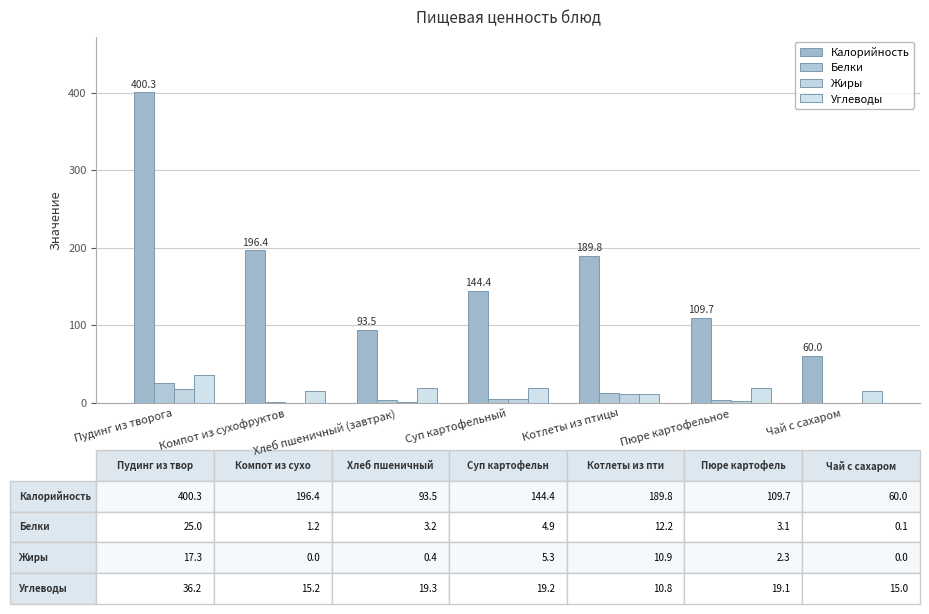

What is the label of the 5th bar from the left?

Котлеты из птицы